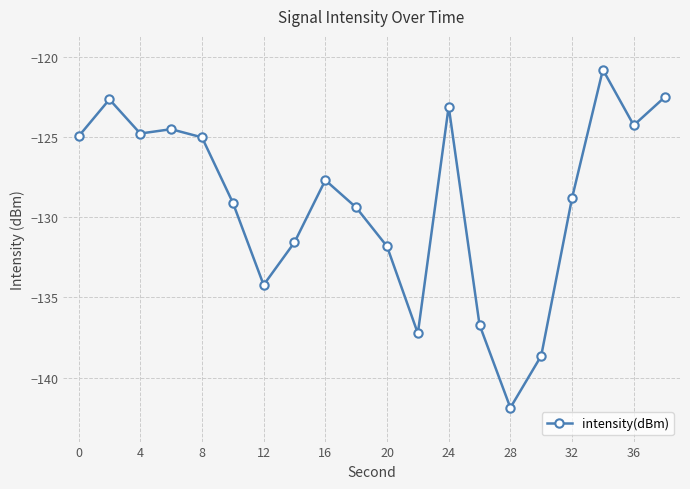

What is the value of the 4th point from the left?

-124.5